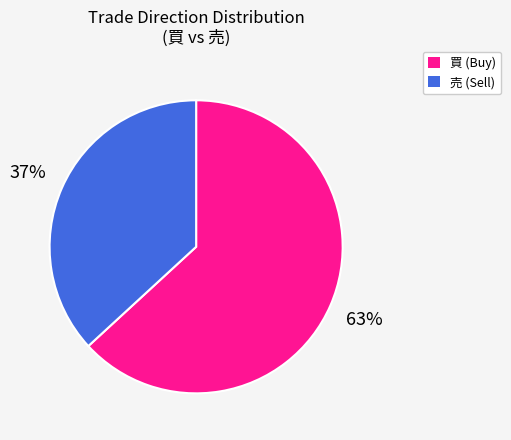

To the nearest percent, what percentage of the pie is 買?

63%